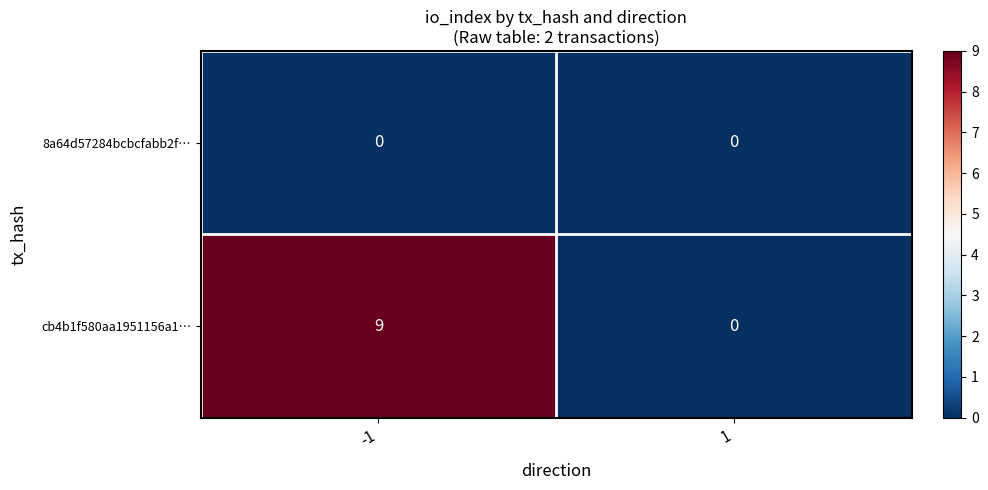

Is it true that 8a64d57284bcbcfabb2f… equals 0 at 1?

True